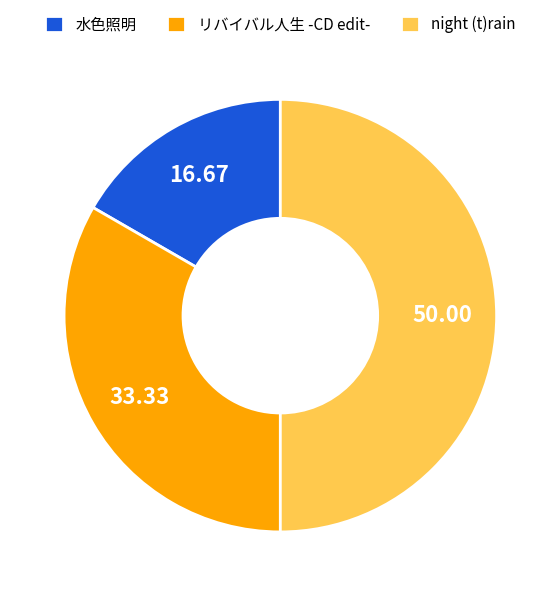

Rank the categories by value from highest to lowest.

night (t)rain, リバイバル人生 -CD edit-, 水色照明